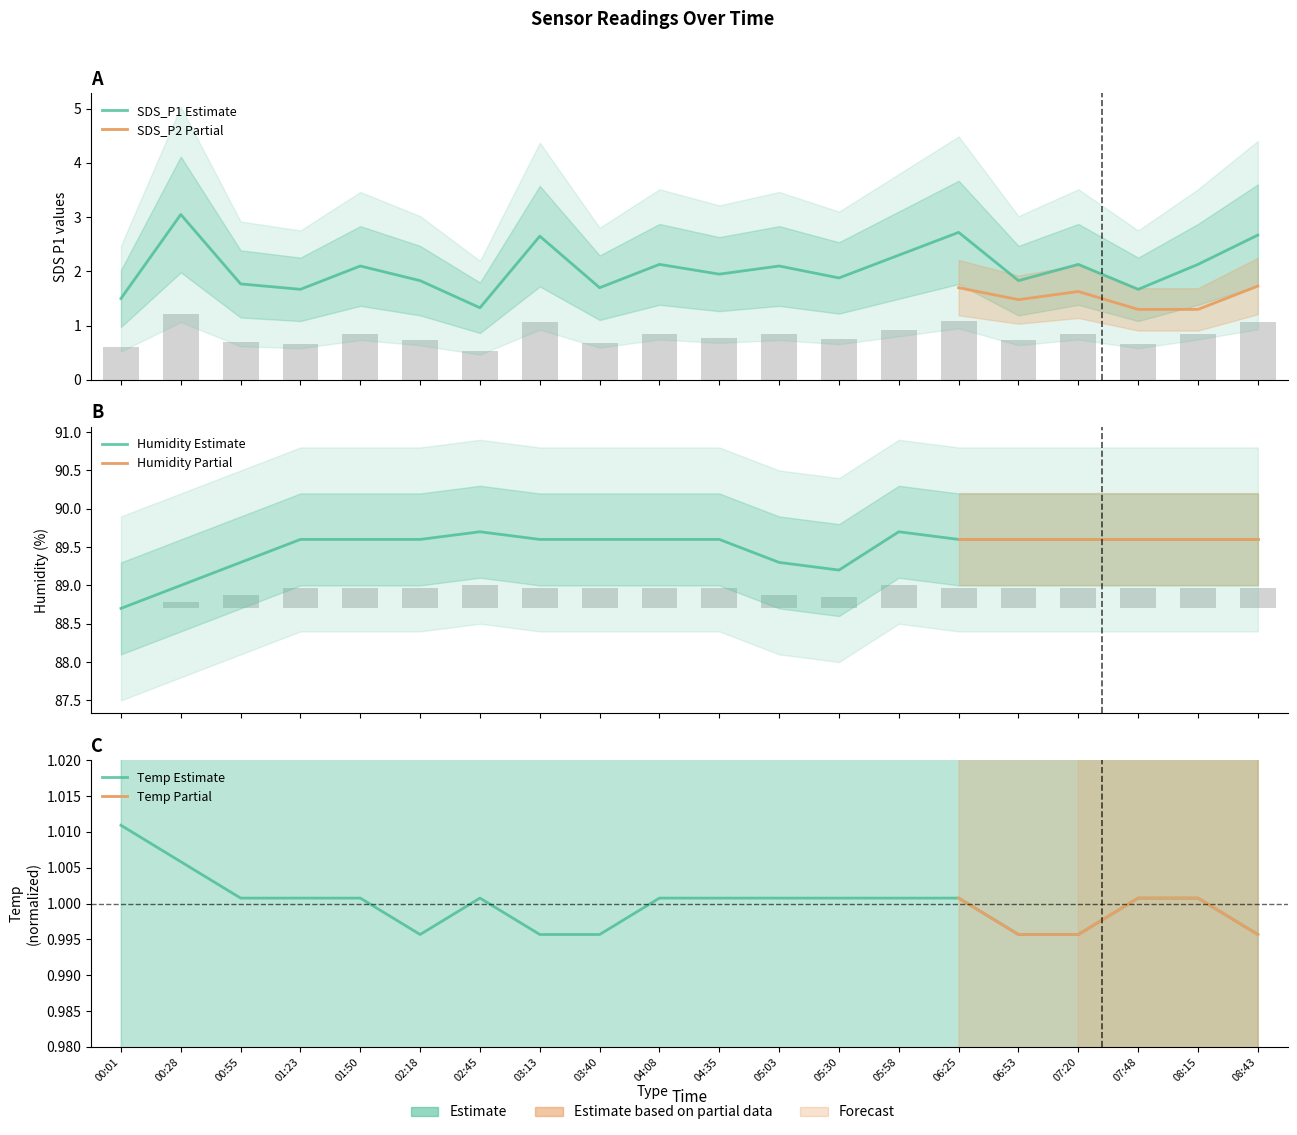

At 05:03, list the series in order from smallest to largest.

Temp, SDS_P1, Humidity